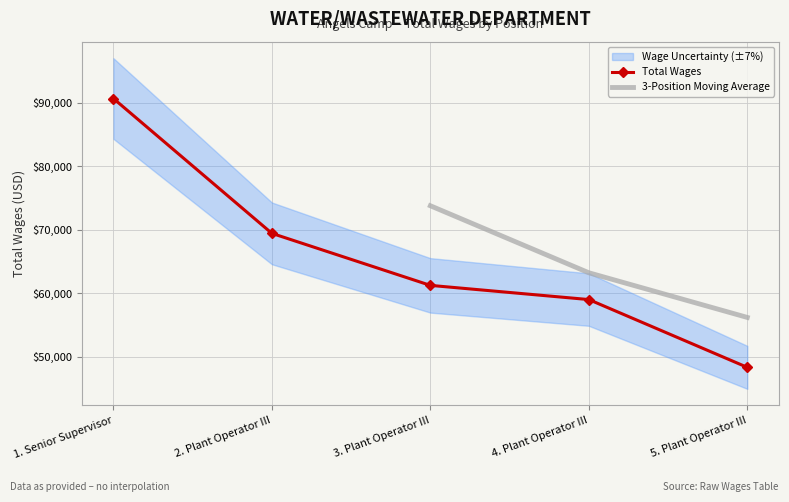

Which has a higher value, 2. Plant Operator III or 1. Senior Supervisor?

1. Senior Supervisor